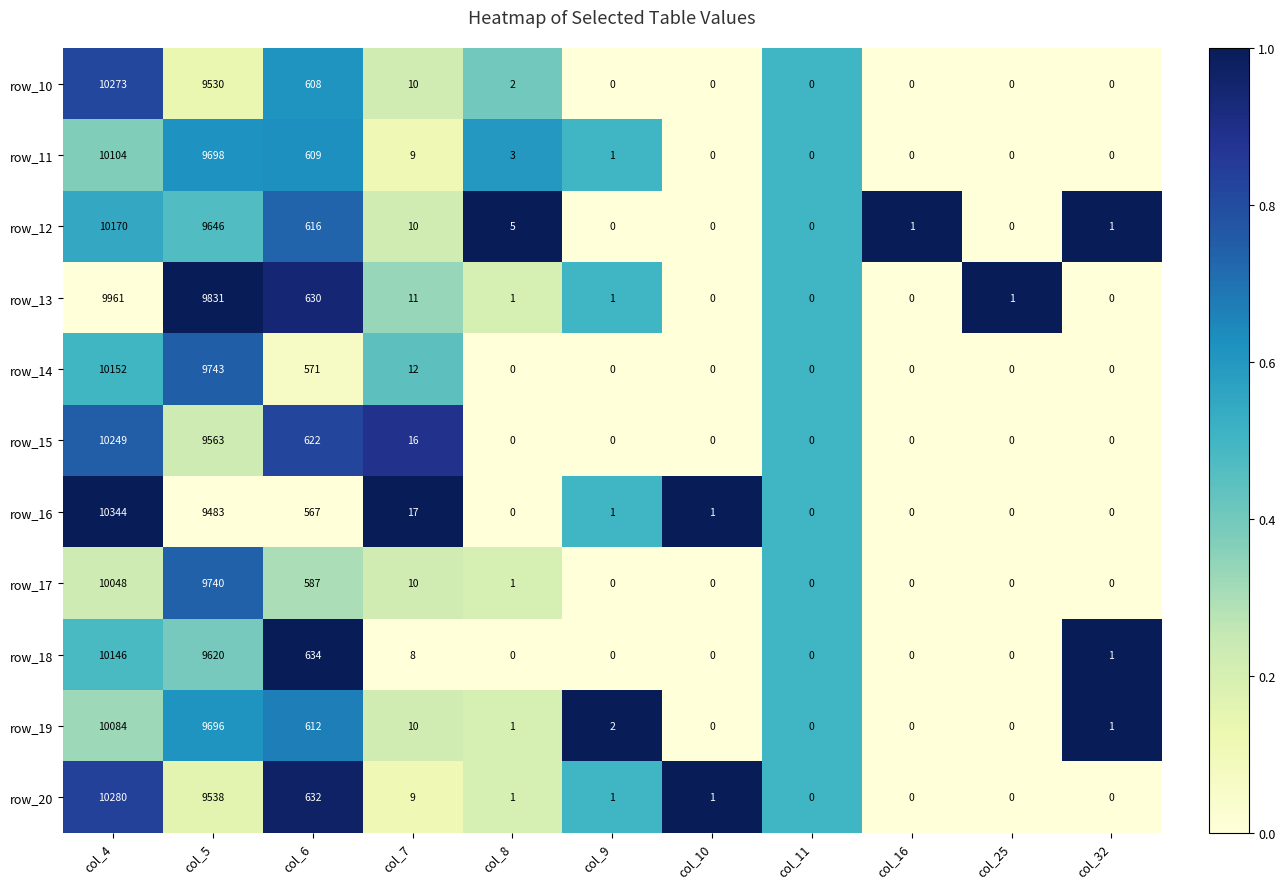

The row_11 series shows 609 at col_6. True or false?

True